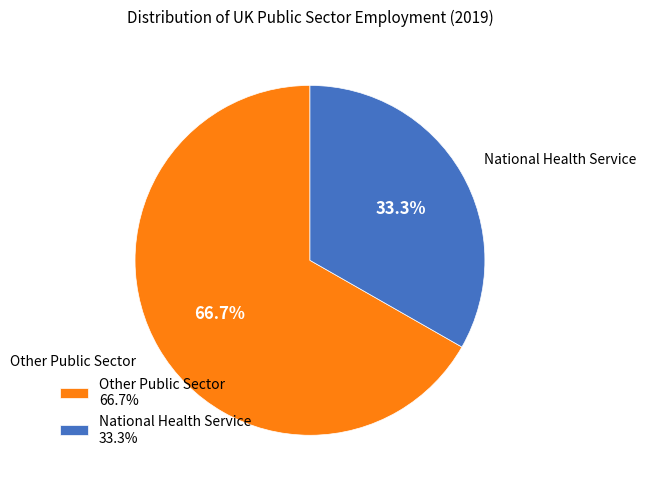

To the nearest percent, what is the average slice percentage?

50%